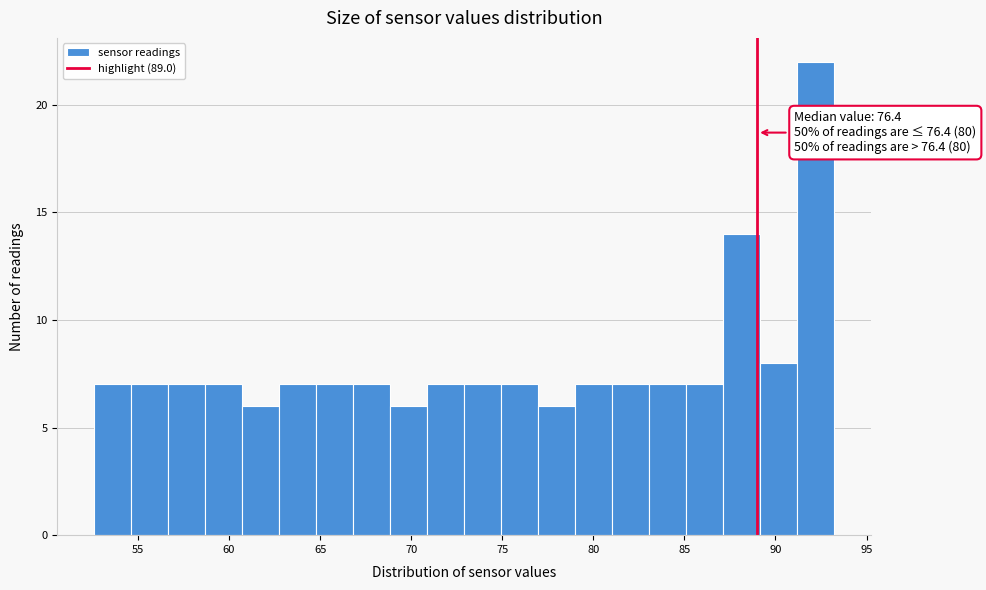

Over which range of the x-axis is the bar tallest?

91.0 to 93.0